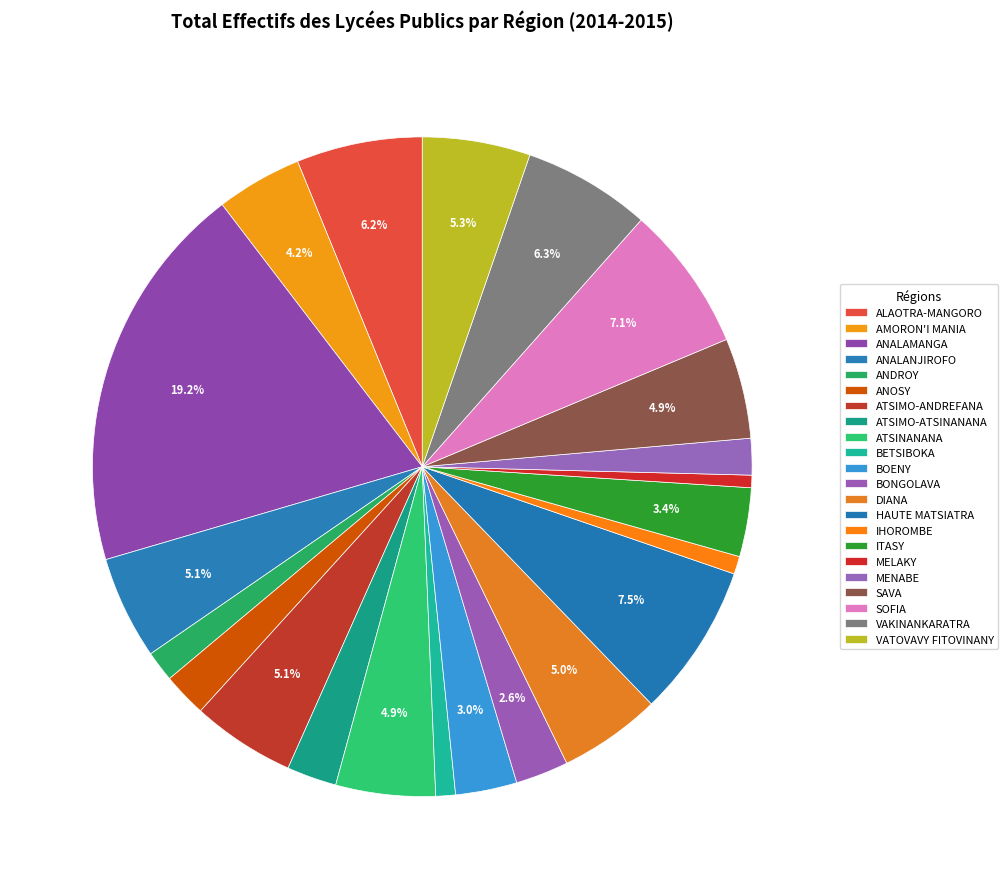

Approximately how many times larger is the value at AMORON'I MANIA compared to BETSIBOKA?

4.4